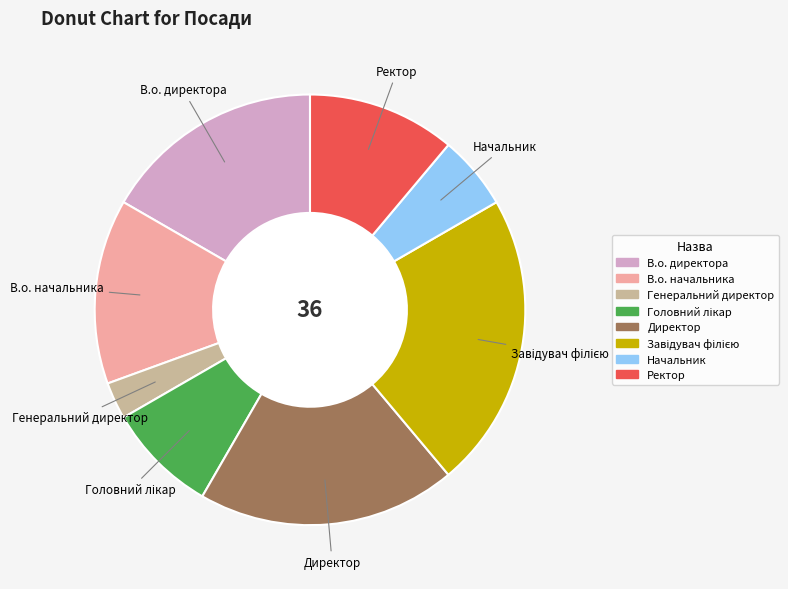

Does Начальник represent more than half of the total?

No